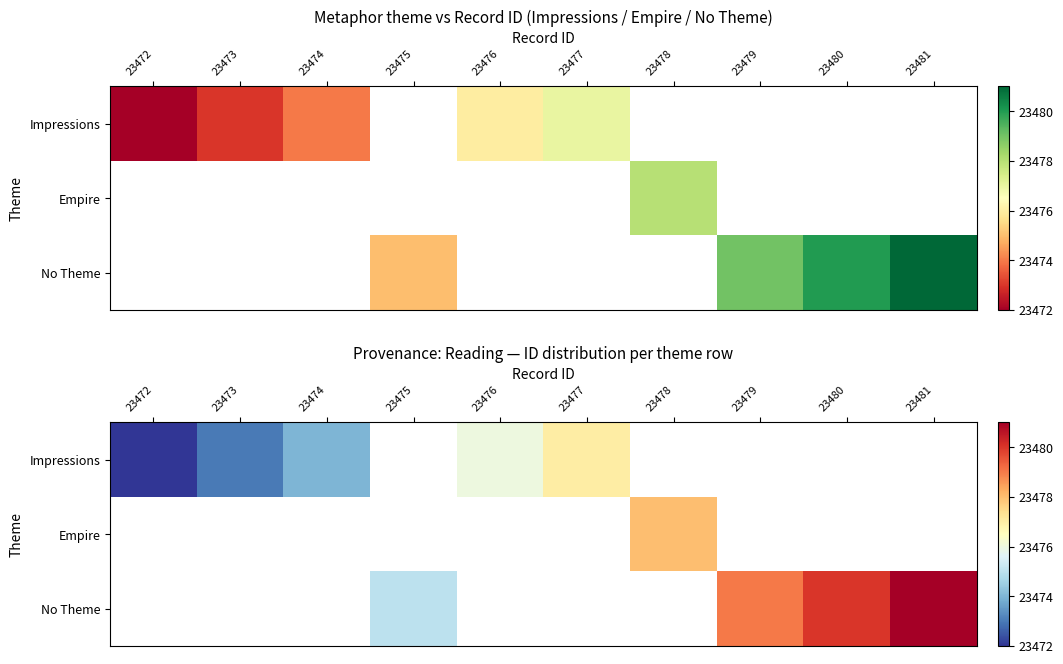

Between 23472 and 23476, which is larger?

23476